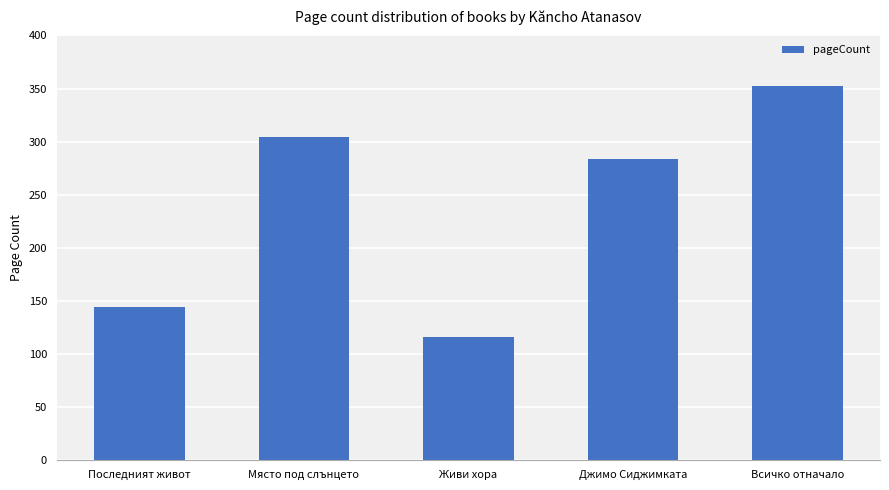

What is the difference between the values at Живи хора and Място под слънцето?

188